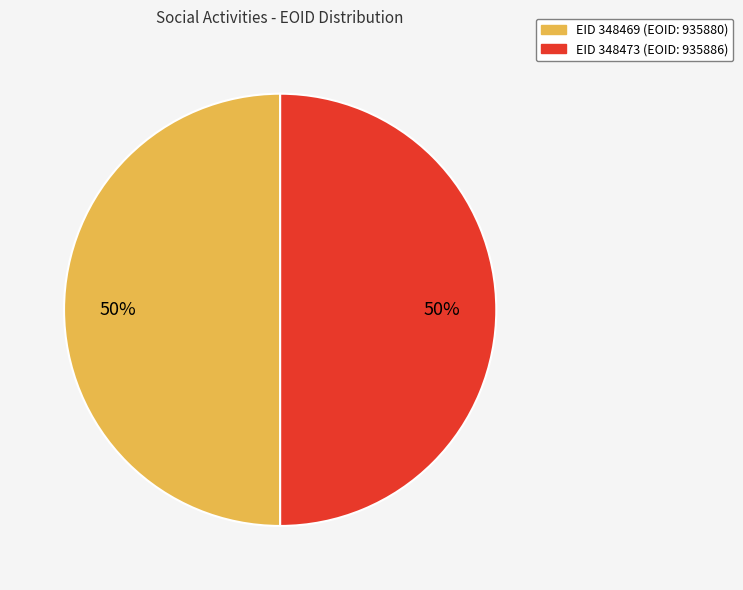

Approximately how many times larger is the value at EID 348469 (EOID: 935880) compared to EID 348473 (EOID: 935886)?

1.0